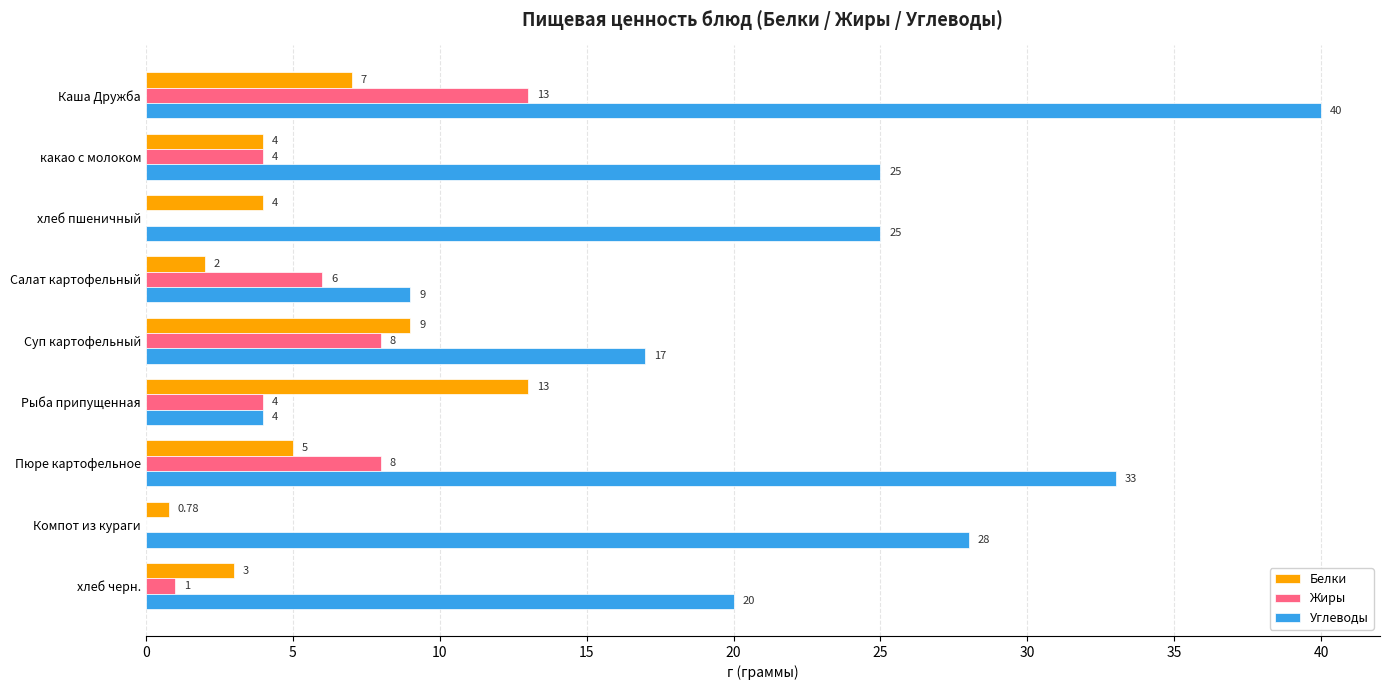

What is the maximum value shown in the chart?

40.0